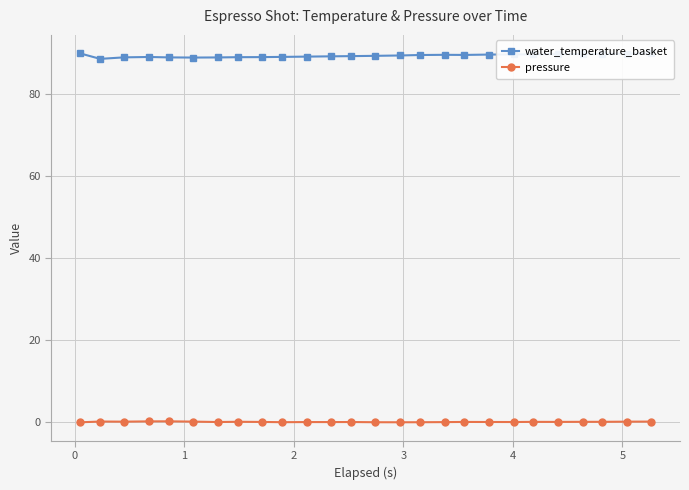

What is the maximum value shown in the chart?

90.0